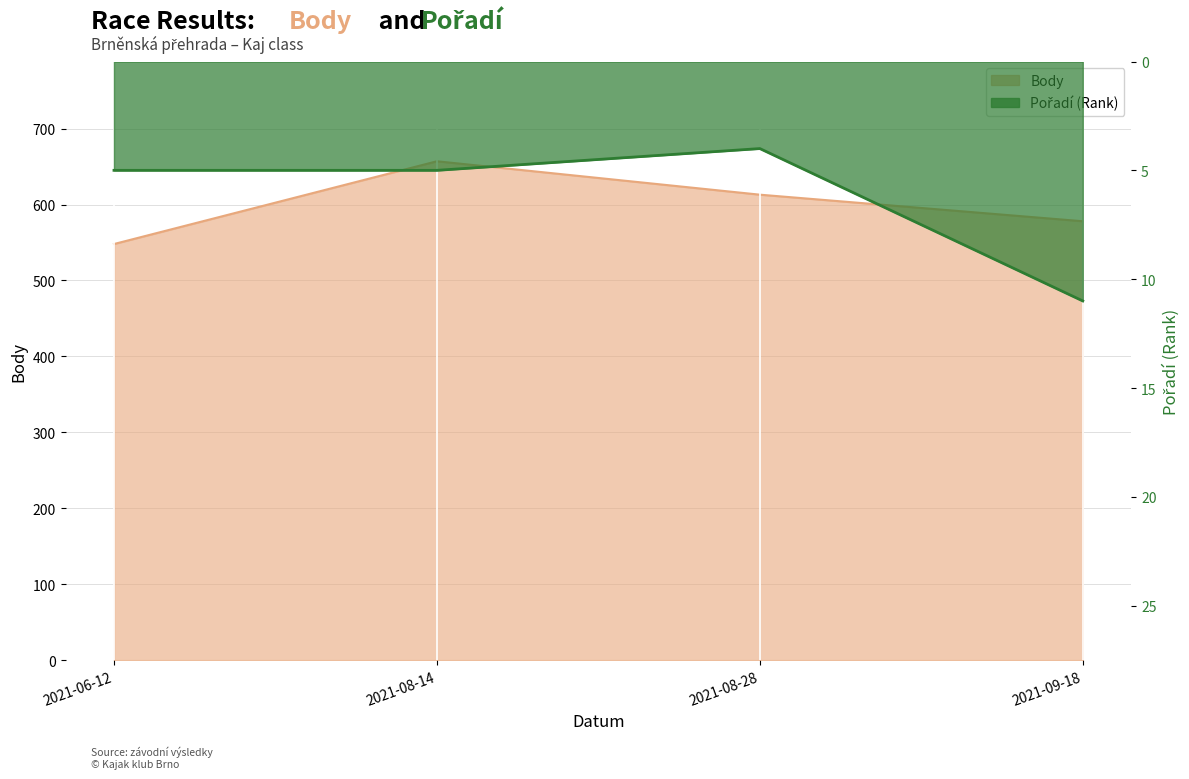

How many data points in Body are above 613?

1